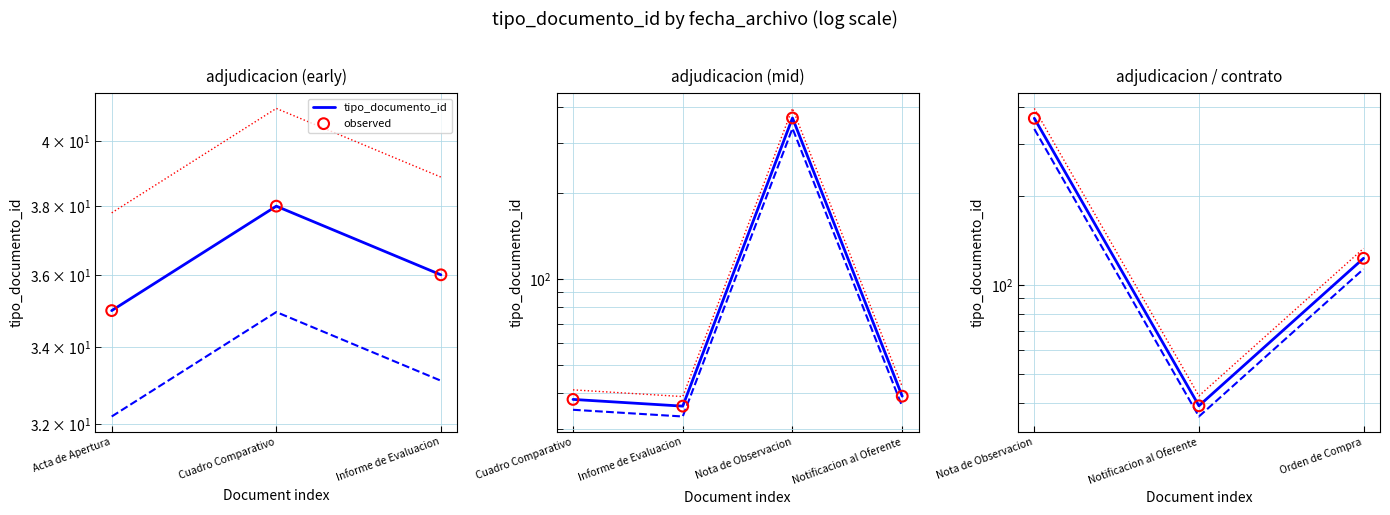

Which series has the widest spread of Y values?

tipo_documento_id